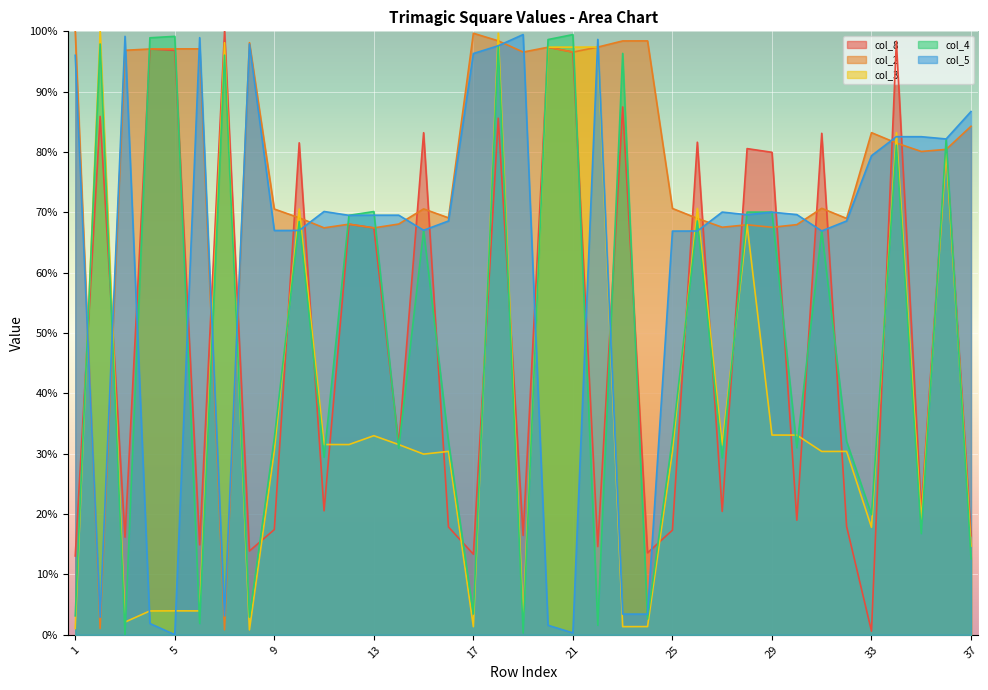

True or false: col_8 has a value of 96.9 at 5.

True